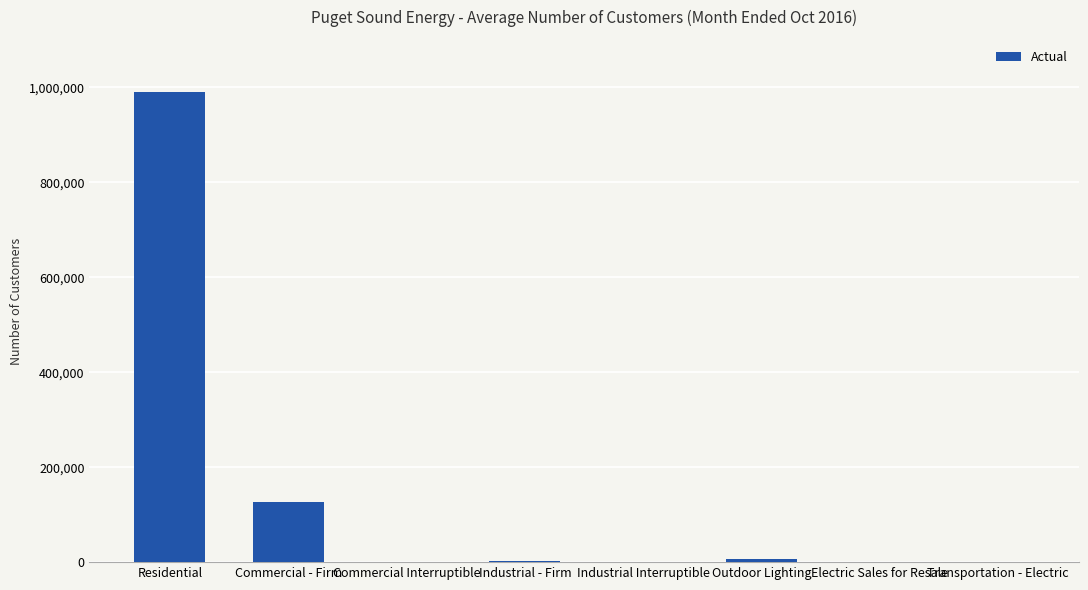

Is it true that the value at Residential is 989460?

True